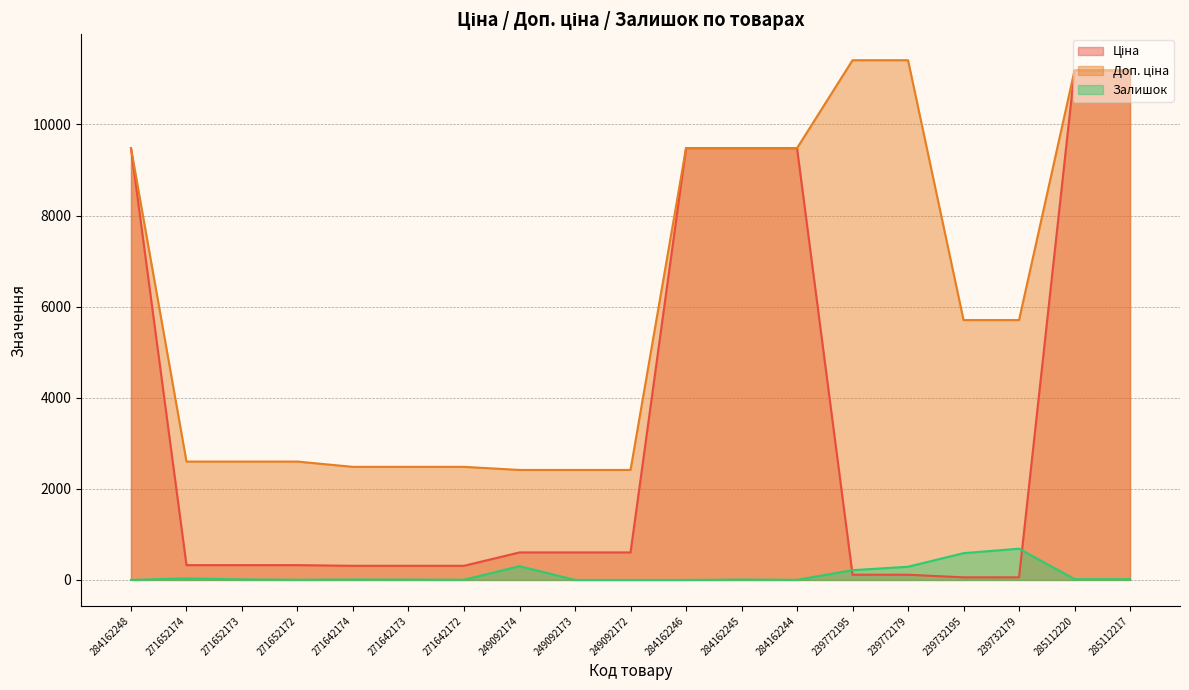

What position from the right is 239732179?

3